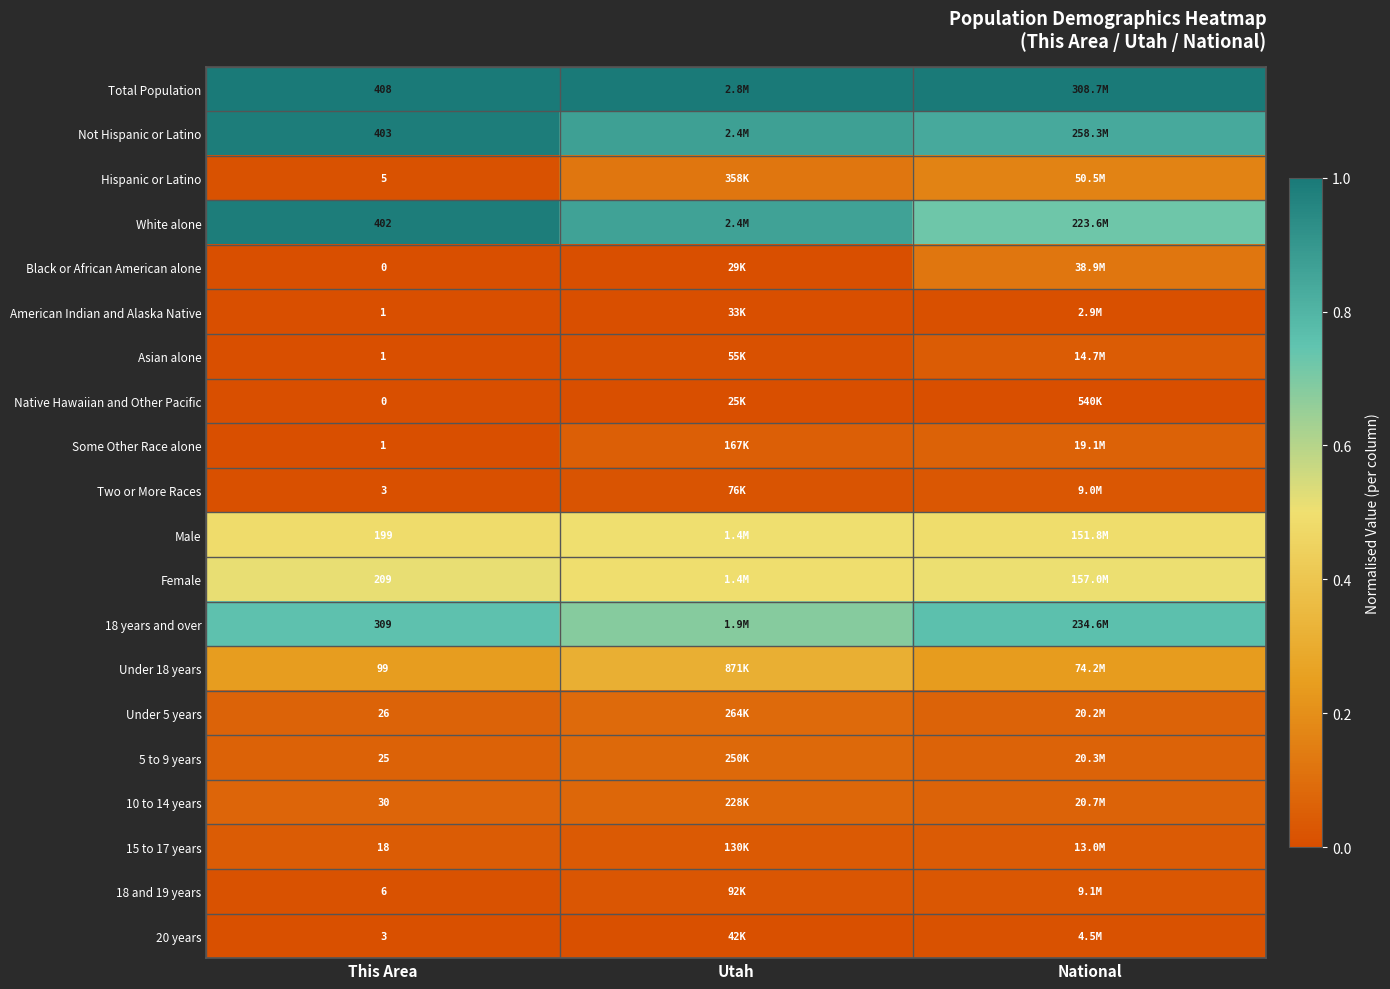

At how many categories does at least one series exceed 0?

3